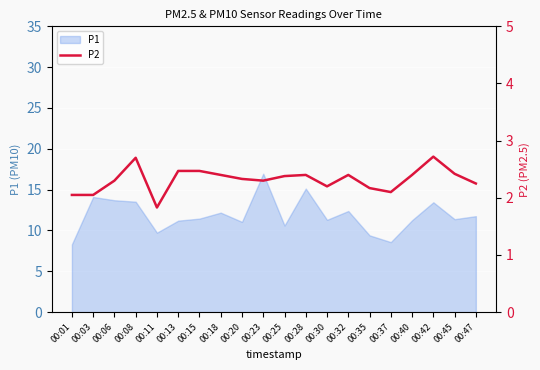

How many interior local peaks (higher than both neighbors) does the data have?

4